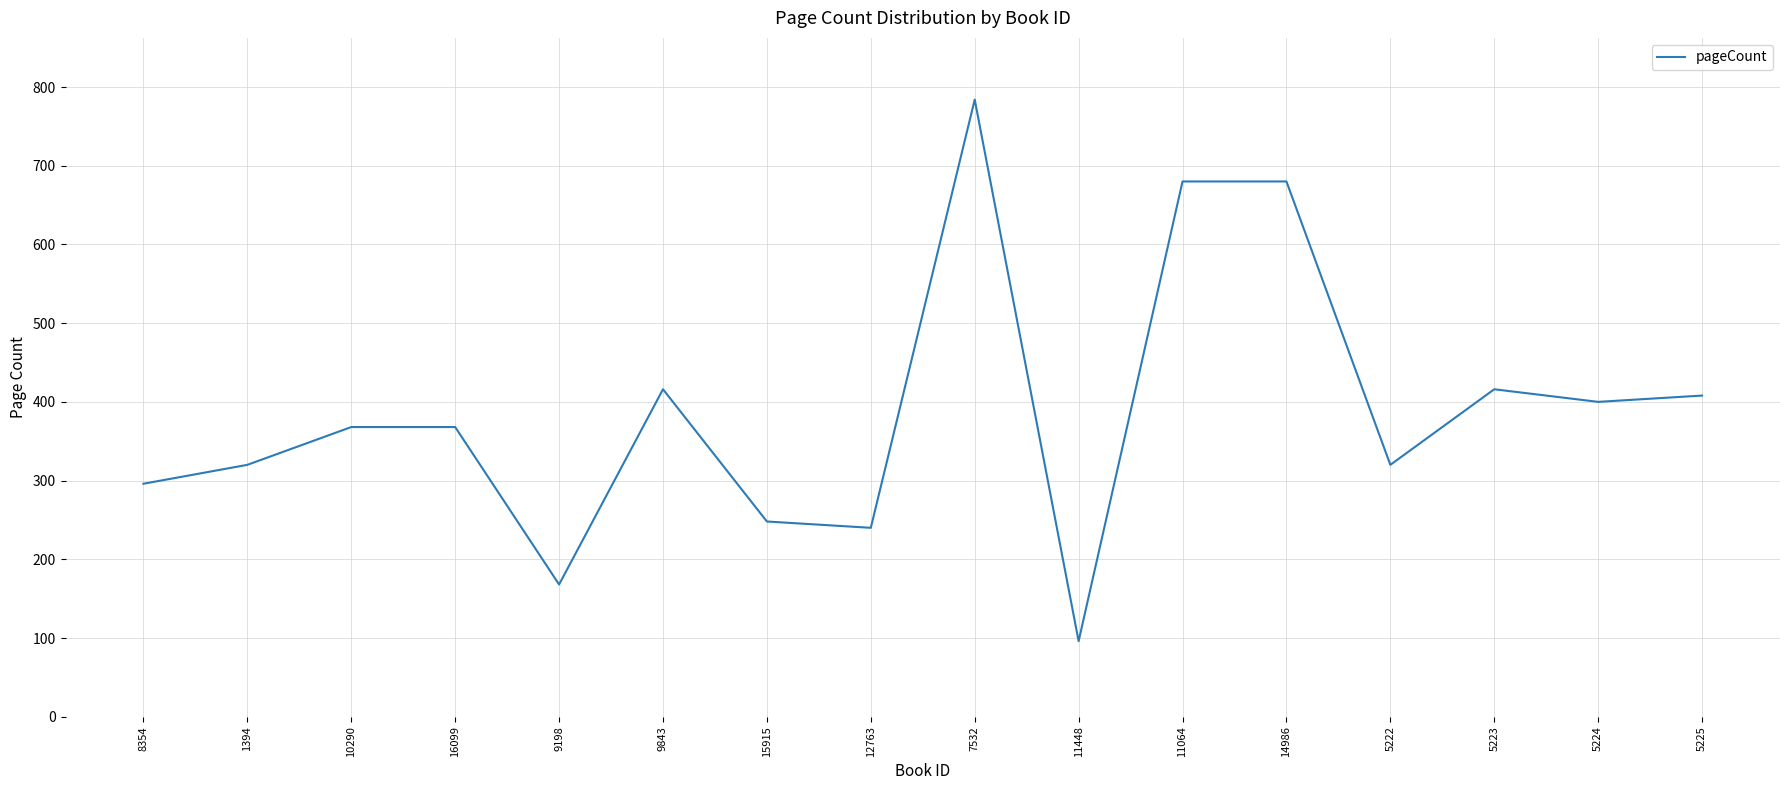

How many lines are shown in the chart?

1